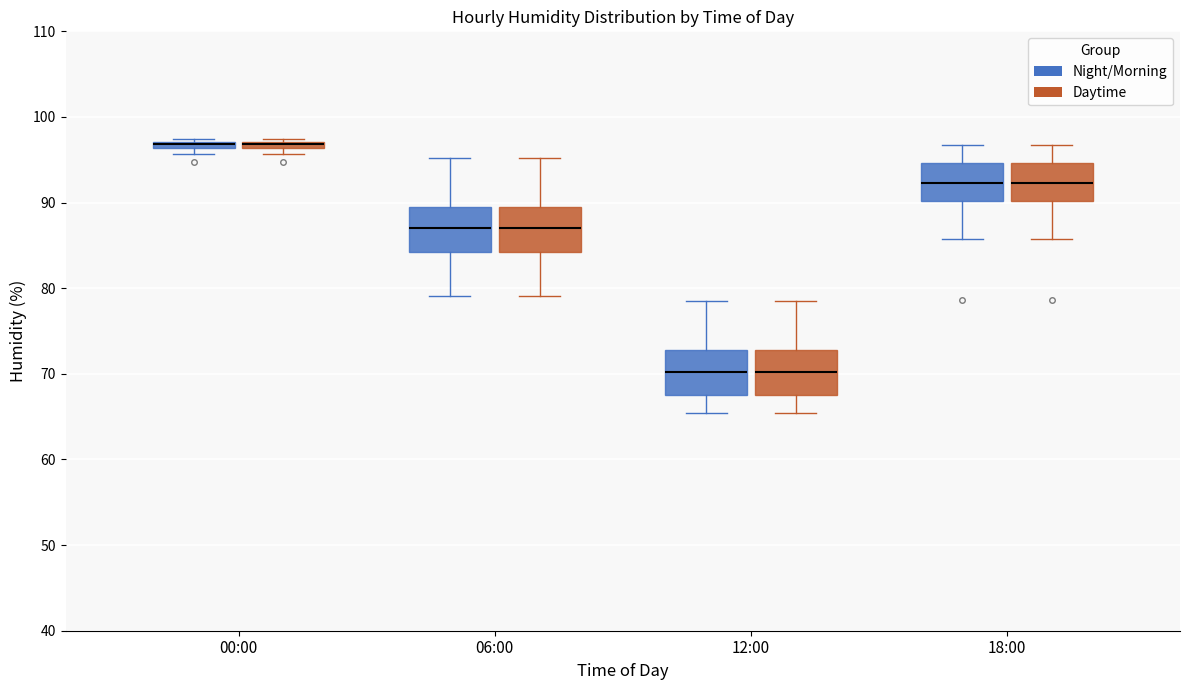

Where does the median line of the box for 12:00 (Daytime) sit on the y-axis? The values are not printed on the chart, so give them approximately, as read against the axis.

70